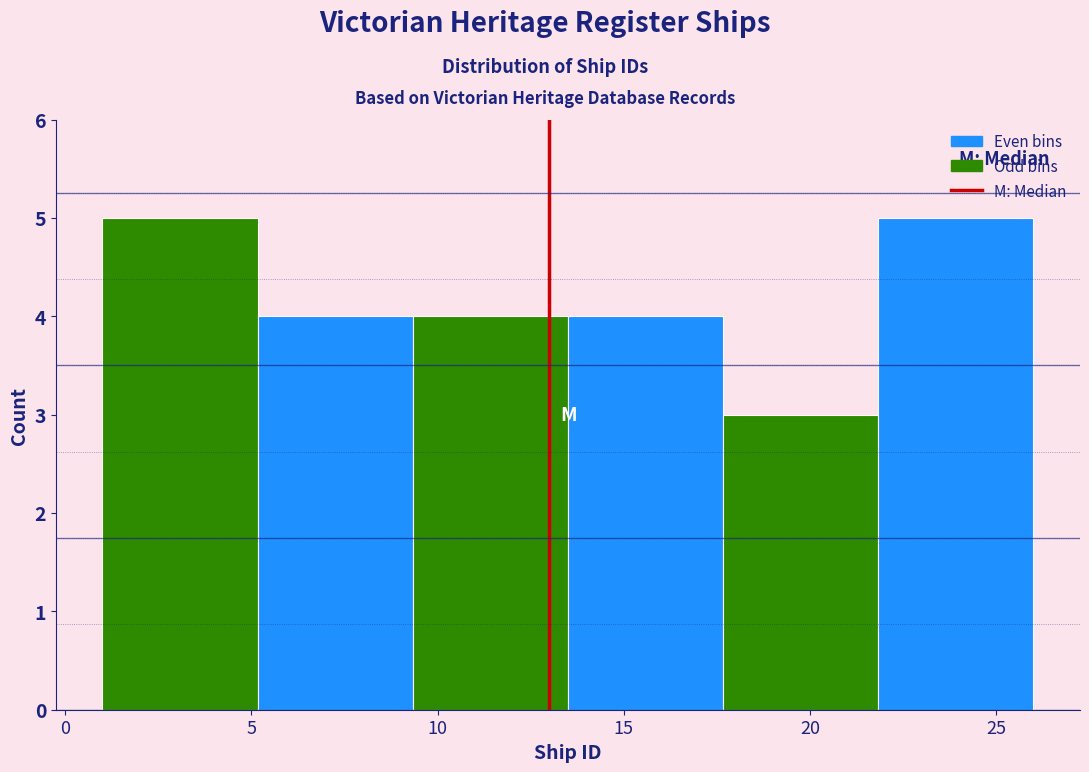

Reading left to right, transcribe this chart: for each bar, give the range it covers on the x-axis and its height. Neither the bar edges nor the heights are printed on the chart, so give them approximately, as read against the axes.

1.0 to 5.0: 5
5.0 to 9.5: 4
9.5 to 13.5: 4
13.5 to 17.5: 4
17.5 to 22.0: 3
22.0 to 26.0: 5